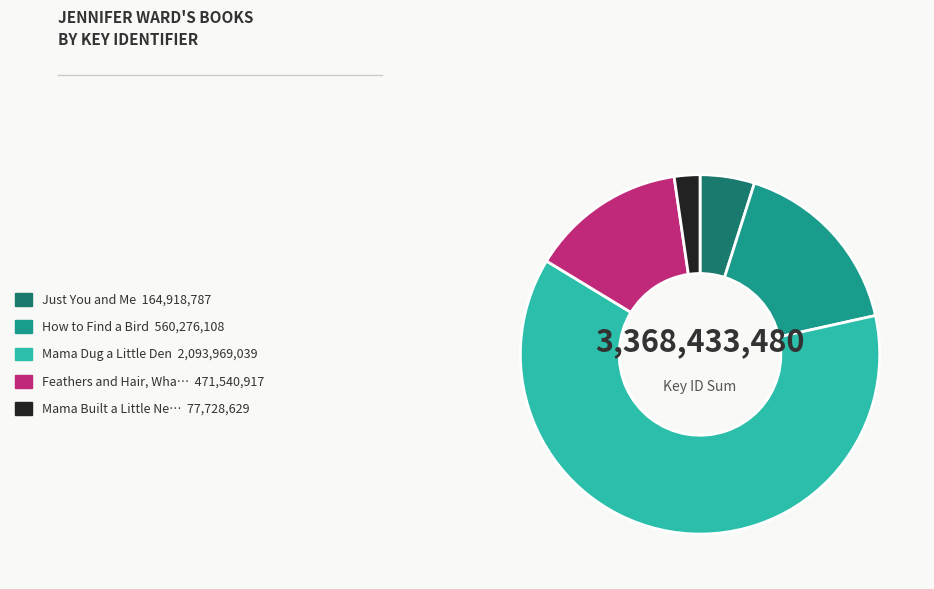

Does any single category account for the majority?

Yes